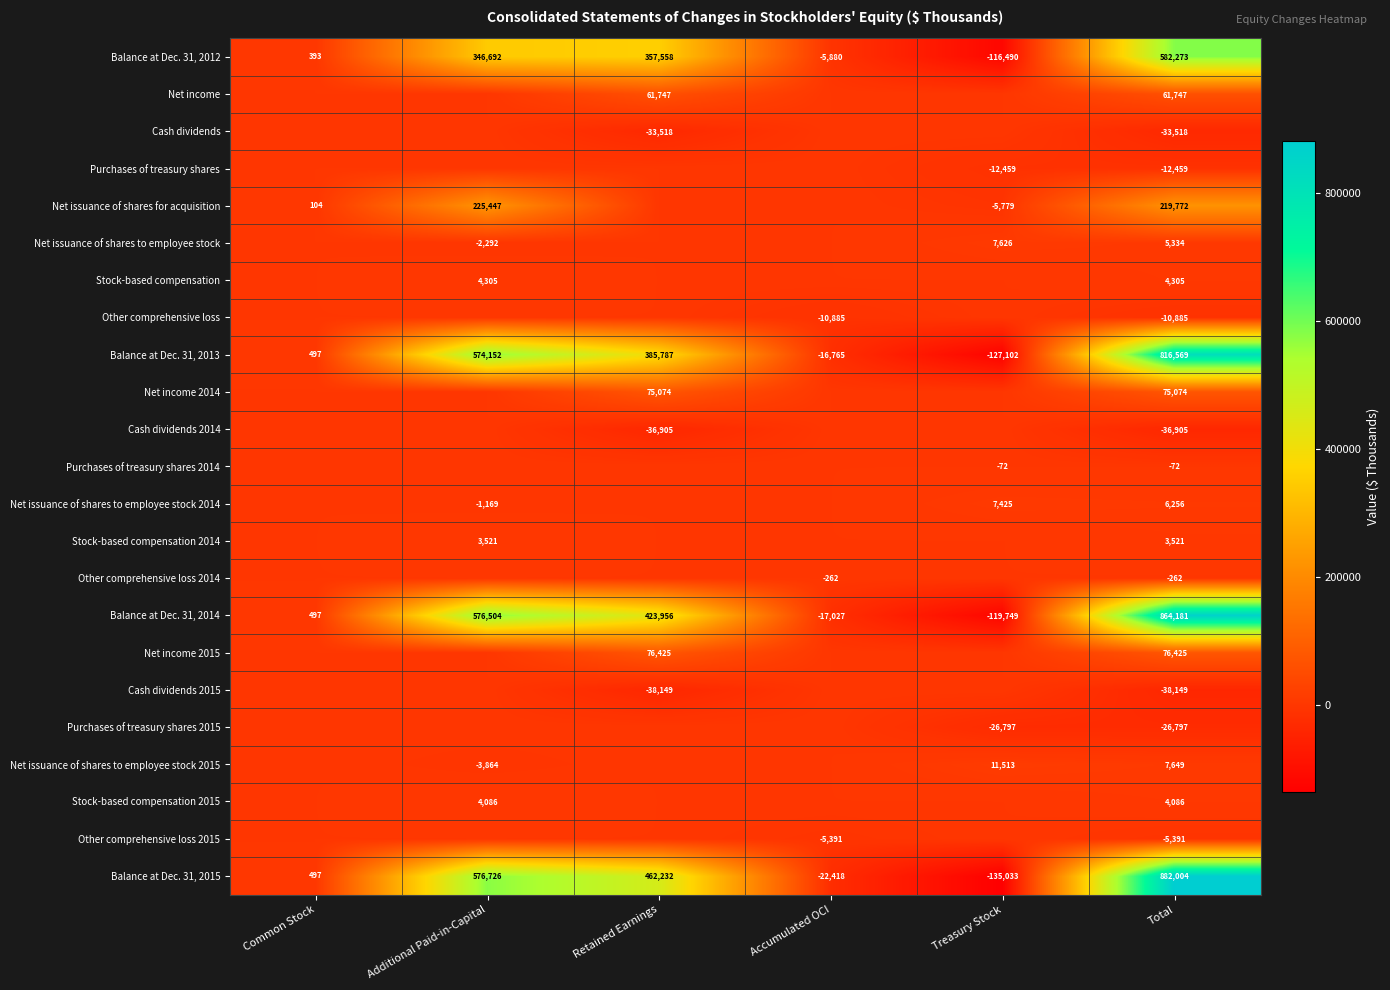

At how many categories does at least one series exceed 126003?

3